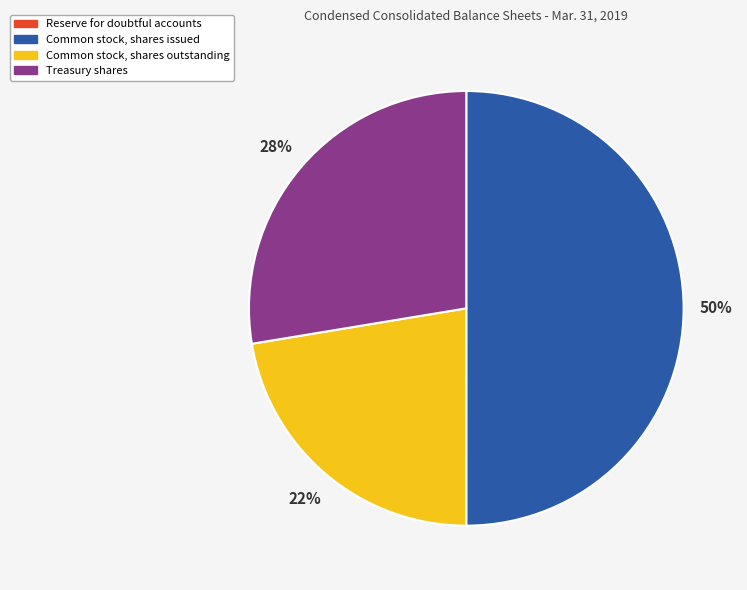

Is Common stock, shares outstanding the majority of the pie?

No